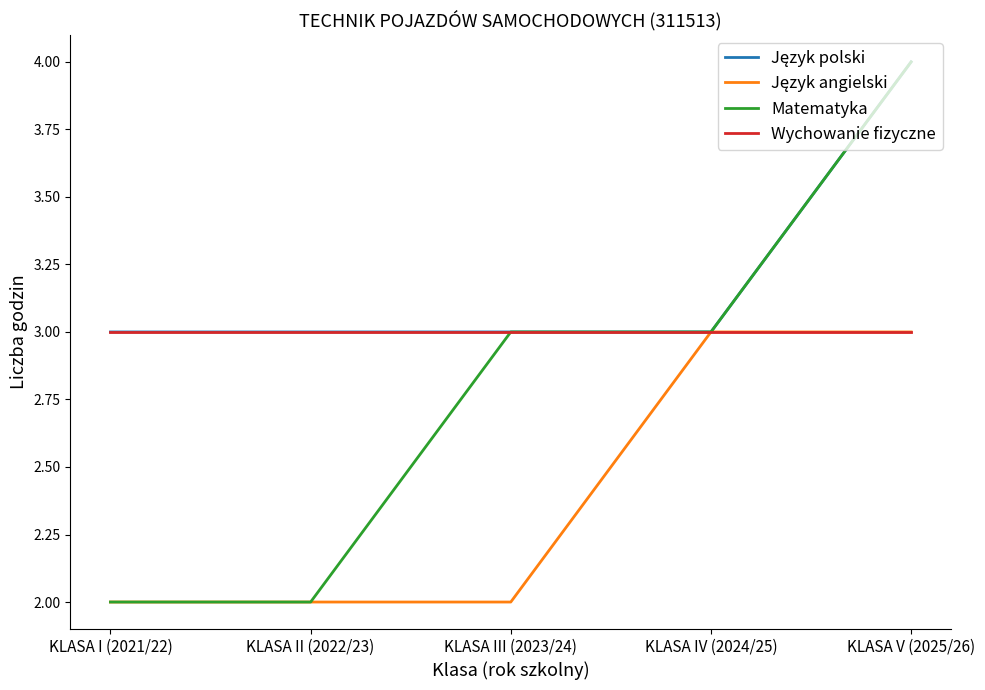

True or false: Matematyka has a value of 1 at KLASA I (2021/22).

False